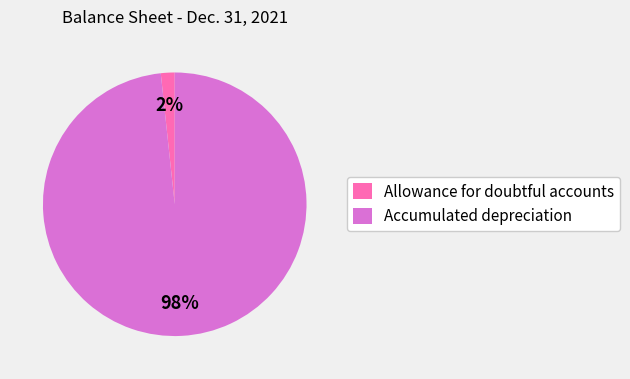

Is it true that Allowance for doubtful accounts is 11% of the pie?

False